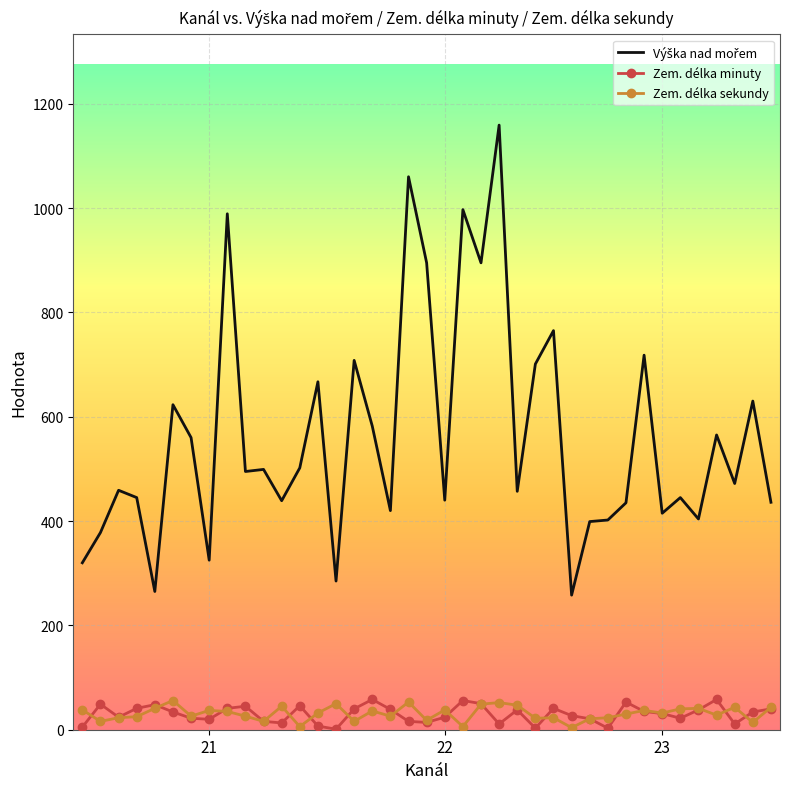

How many categories are shown in the chart?

39